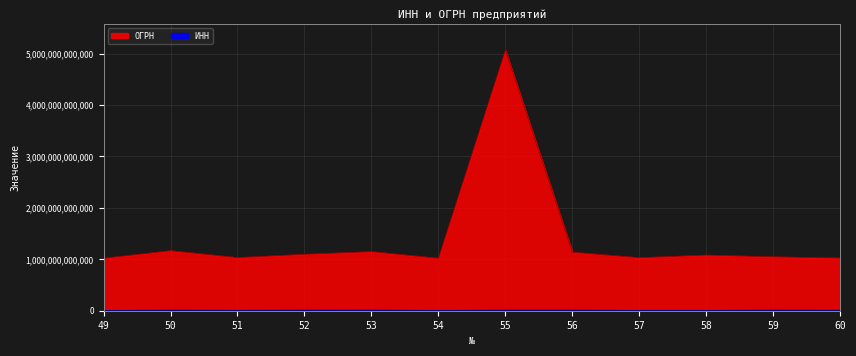

What is the average value of the ОГРН series?

1406701003900